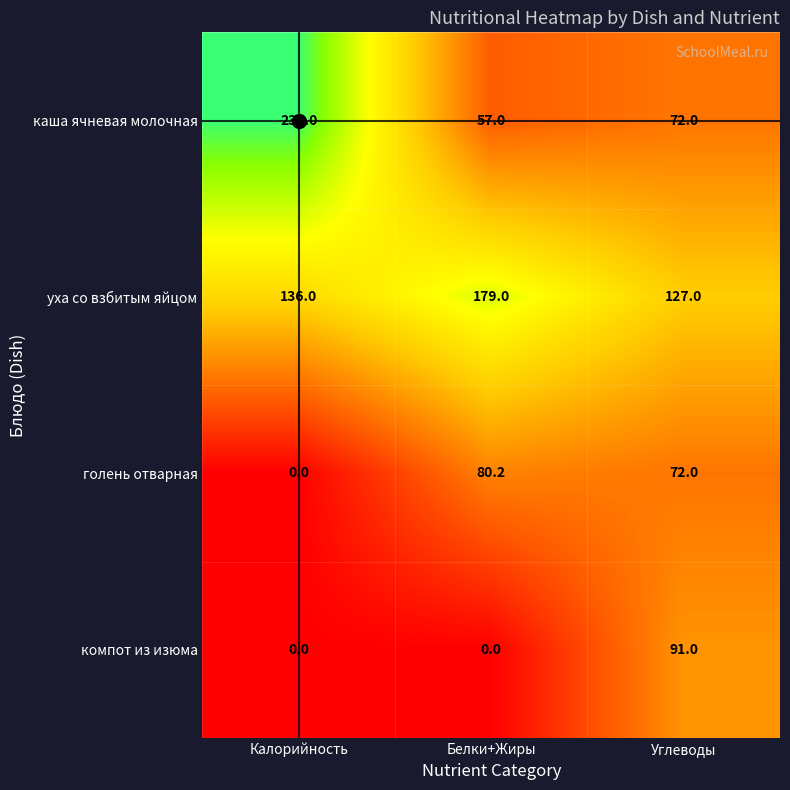

Which series has the largest total across all categories?

уха со взбитым яйцом